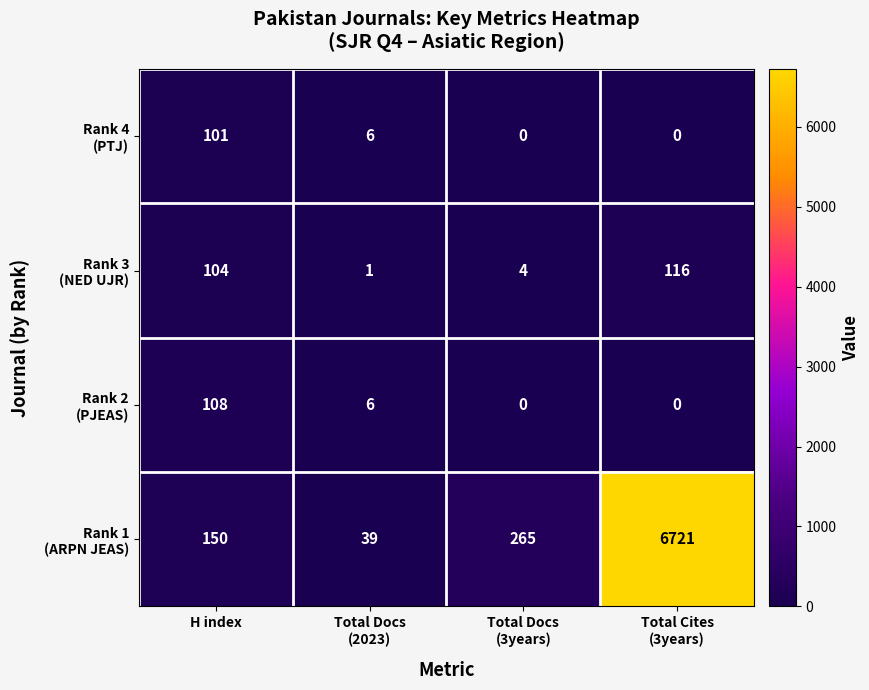

What is the total value across all series at H index?

463